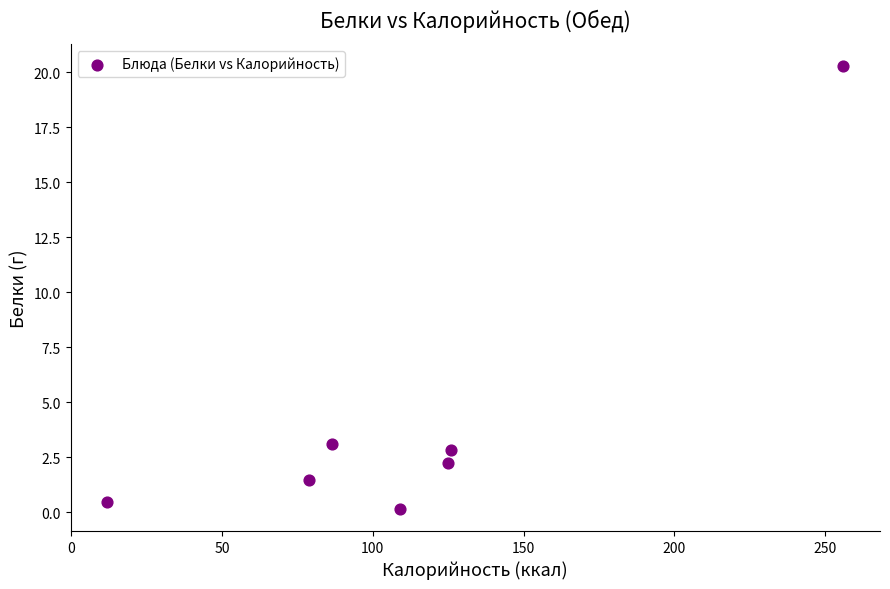

What is the range of X values (max minus min)?

244.0